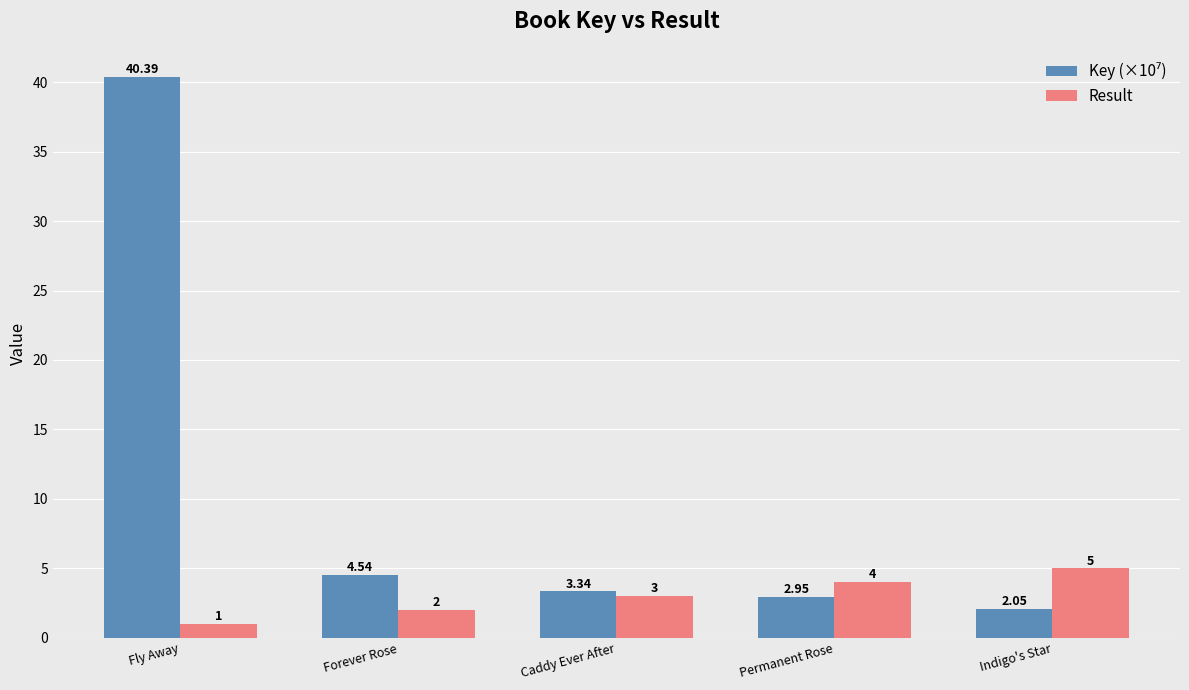

What position from the right is Fly Away?

5